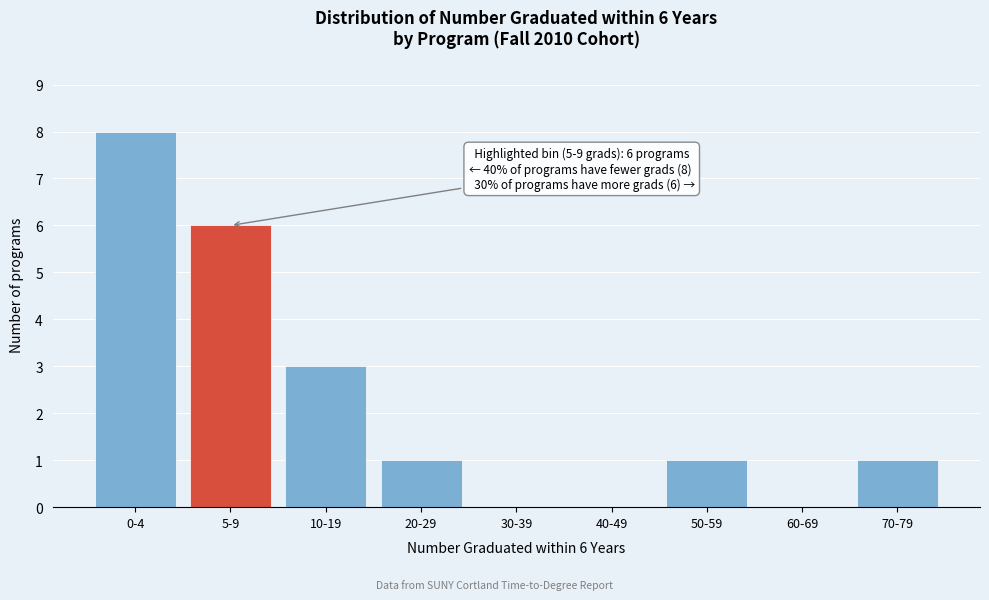

Reading left to right, extract all data points from this chart.

0-4=8	5-9=6	10-19=3	20-29=1	30-39=0	40-49=0	50-59=1	60-69=0	70-79=1